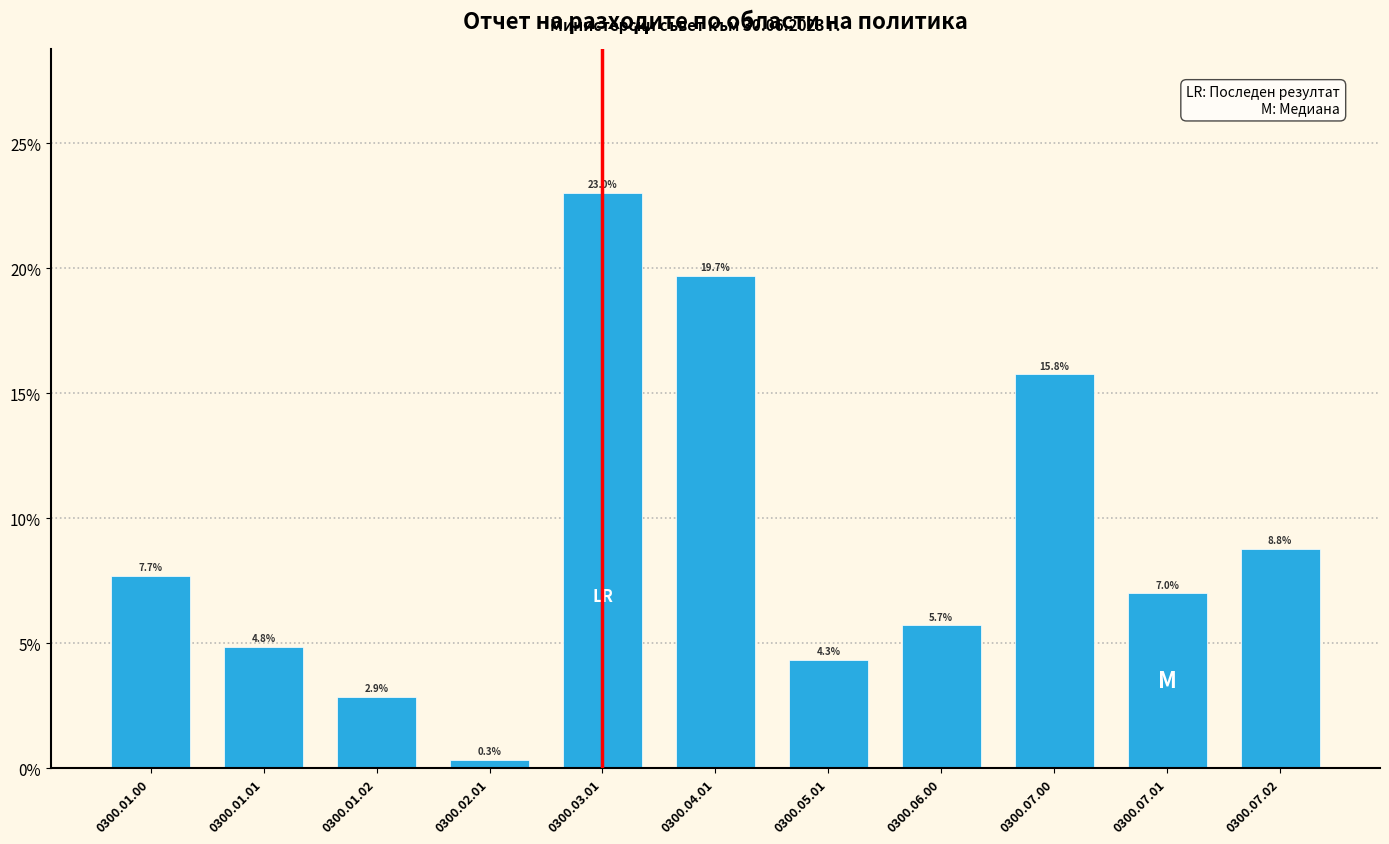

Reading left to right, extract all data points from this chart.

0300.01.00=7.7	0300.01.01=4.8	0300.01.02=2.9	0300.02.01=0.3	0300.03.01=23.0	0300.04.01=19.7	0300.05.01=4.3	0300.06.00=5.7	0300.07.00=15.8	0300.07.01=7.0	0300.07.02=8.8